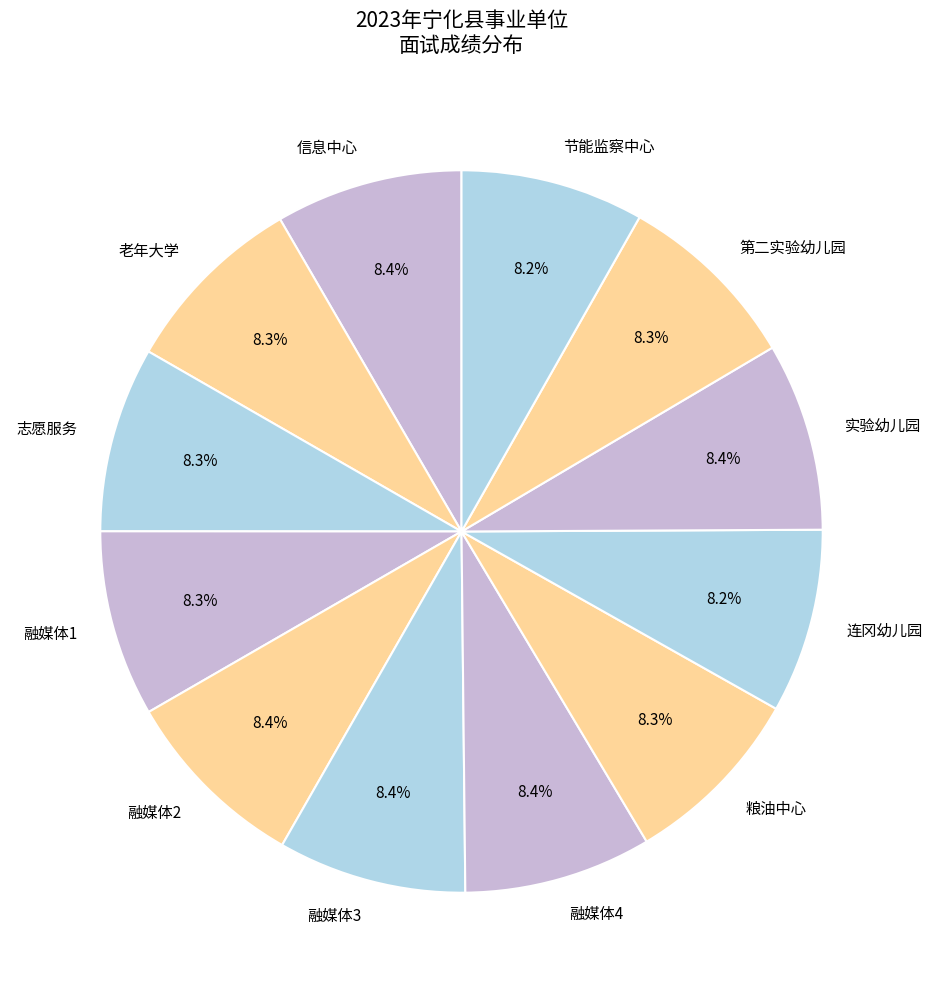

How much of the chart is everything except 实验幼儿园?

91.6%